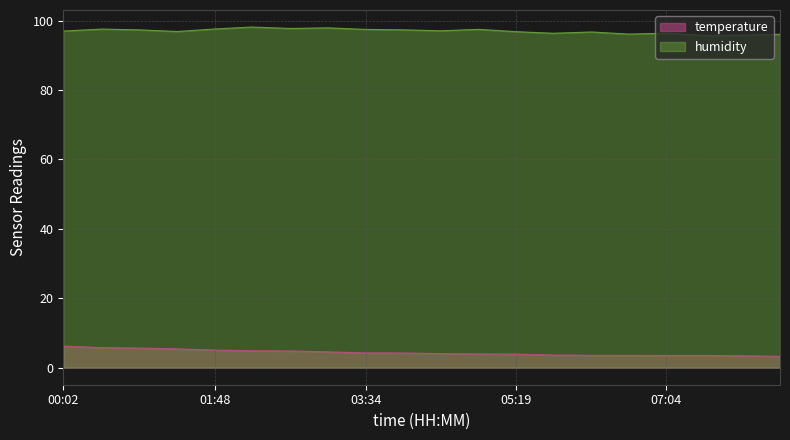

Reading right to left, extract all data points from this chart.

08:24=3.3	07:57=3.4	07:31=3.5	07:04=3.5	06:38=3.6	06:12=3.6	05:45=3.6	05:19=3.9	04:53=4.0	04:26=4.1	04:00=4.2	03:34=4.3	03:07=4.6	02:41=4.8	02:14=4.9	01:48=5.1	01:22=5.4	00:55=5.7	00:29=5.8	00:02=6.2